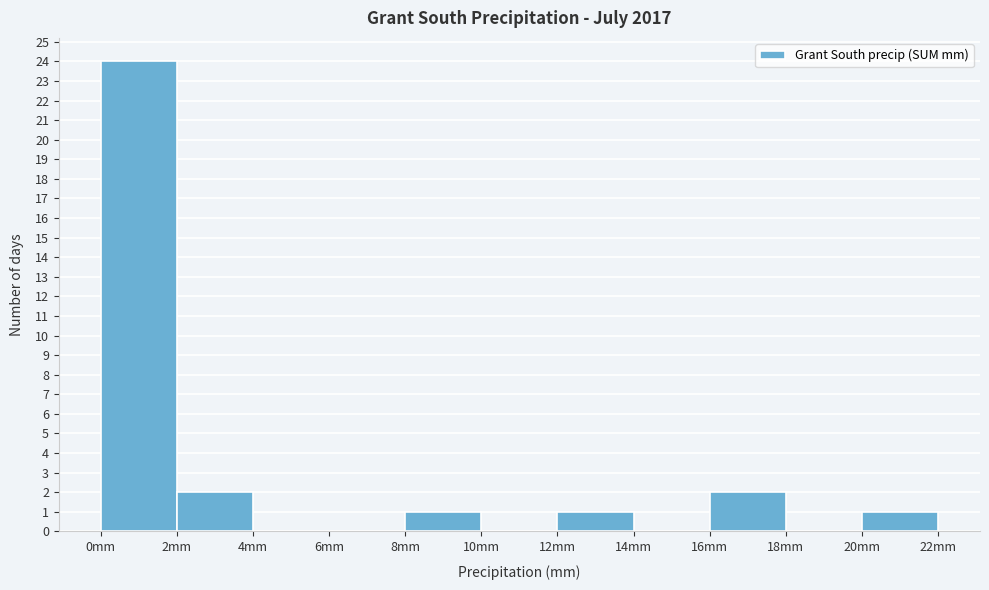

Reading left to right, list every bar in this chart as the range it spans on the x-axis followed by its height. The values are not printed on the chart, so give them approximately, as read against the axis.

0 to 2: 24
2 to 4: 2
4 to 6: 0
6 to 8: 0
8 to 10: 1
10 to 12: 0
12 to 14: 1
14 to 16: 0
16 to 18: 2
18 to 20: 0
20 to 22: 1